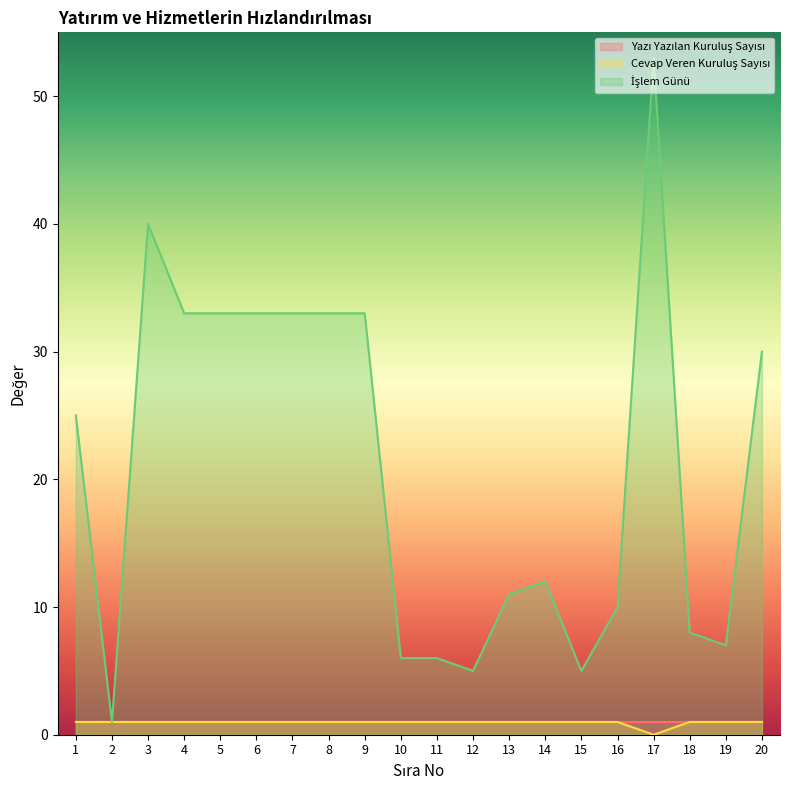

What is the difference between the maximum and minimum values in the İşlem Günü series?

52